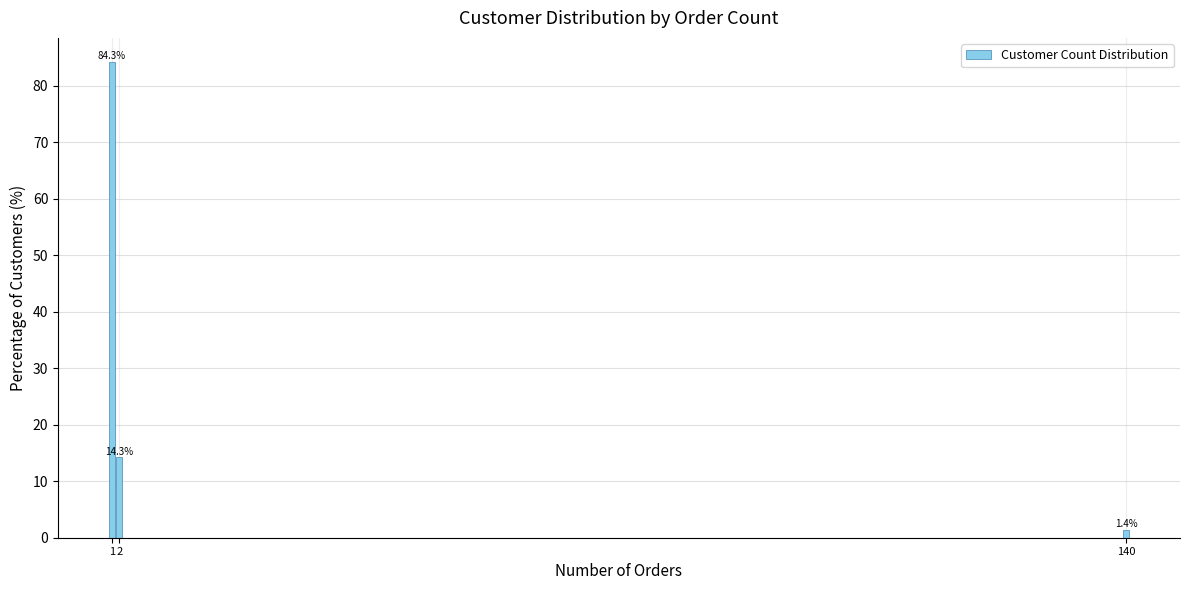

Reading right to left, transcribe all the data shown in this chart.

140=1.4	2=14.3	1=84.3